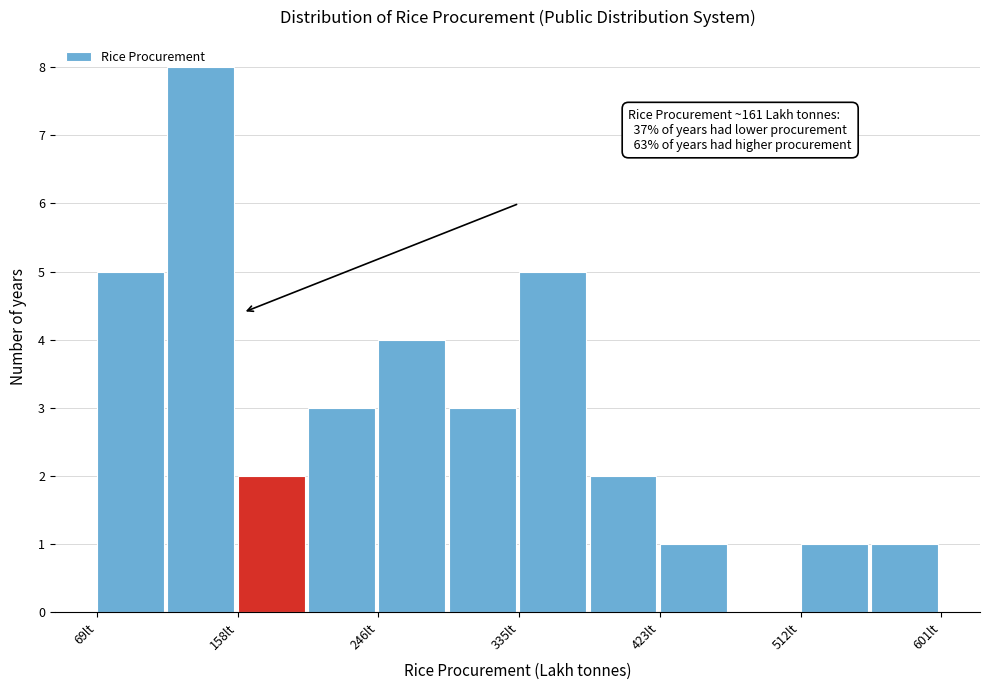

Which range on the x-axis has the tallest bar?

110 to 160